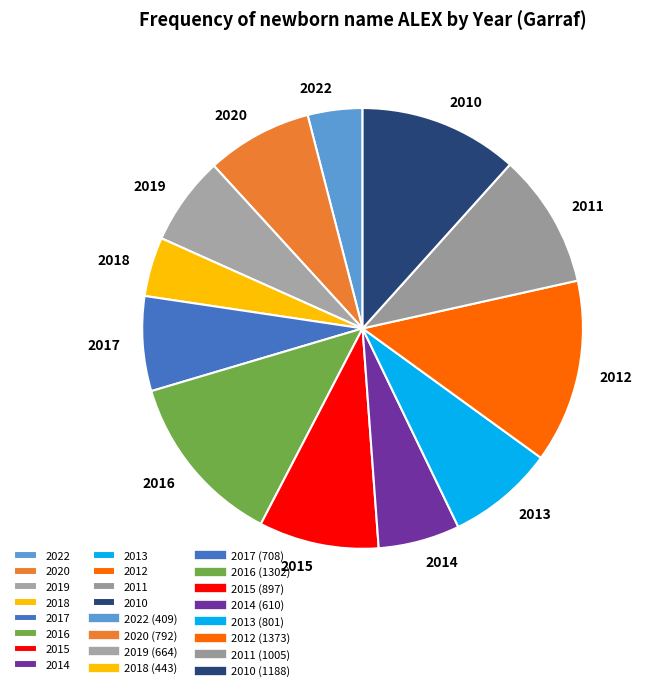

The 2017 slice represents 7% of the pie. True or false?

True